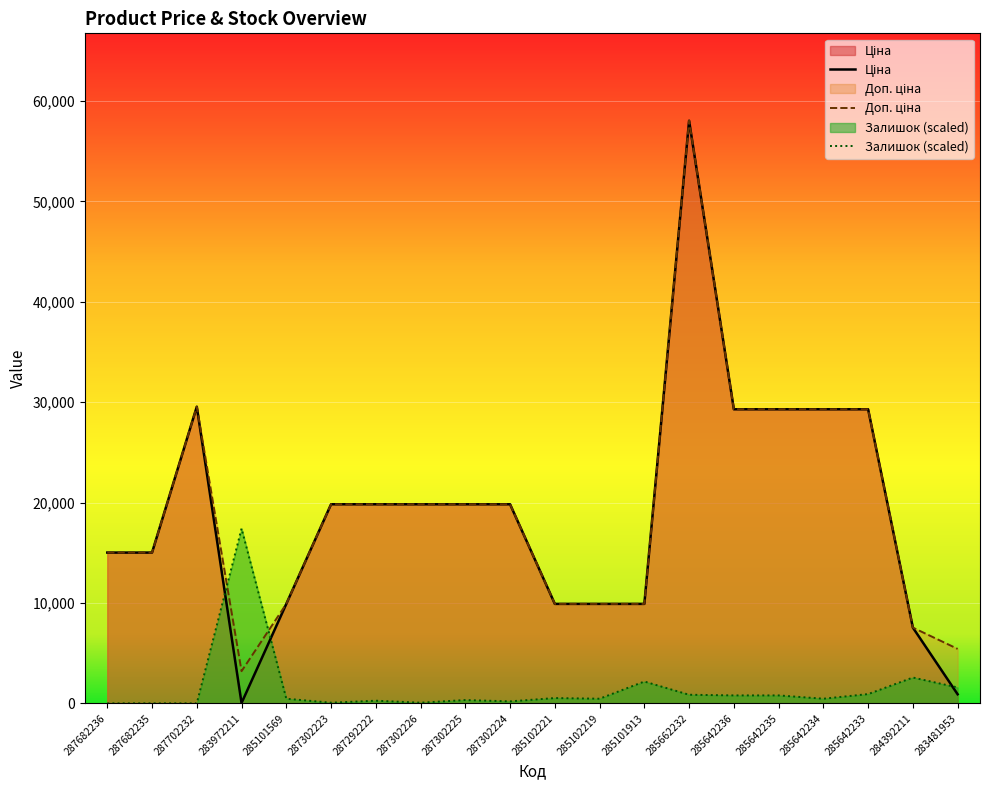

What is the sum of all Залишок values?

29941.8